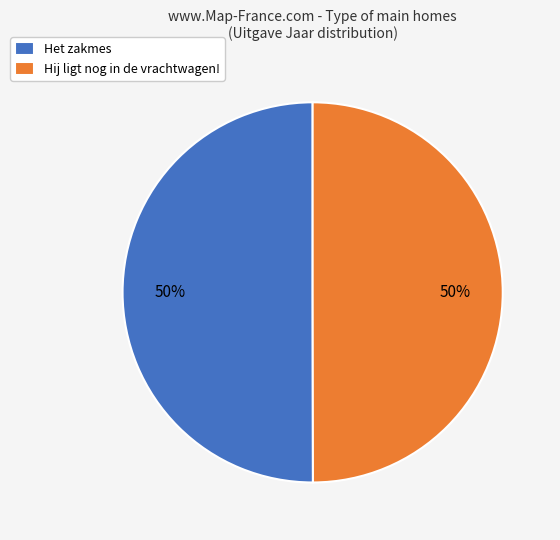

To the nearest percent, what is the average slice percentage?

50%